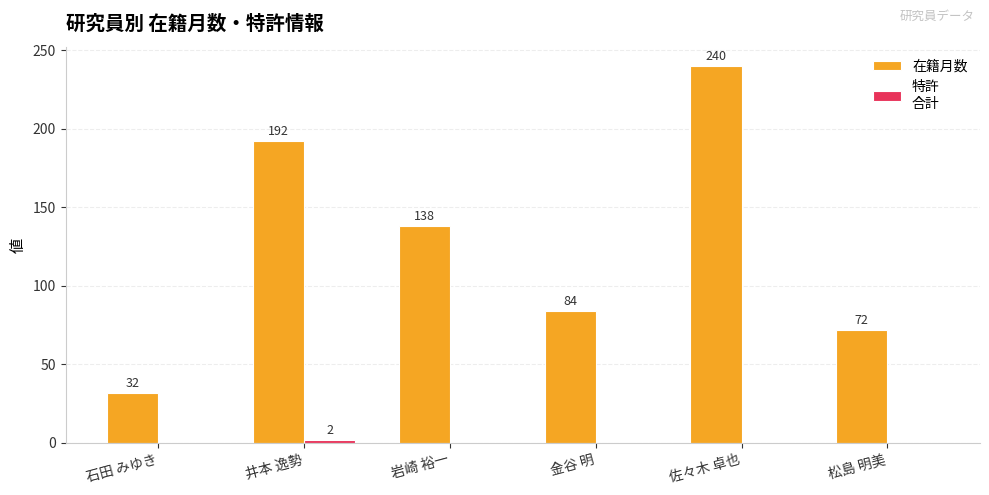

At which category is the sum across all series the highest?

佐々木 卓也